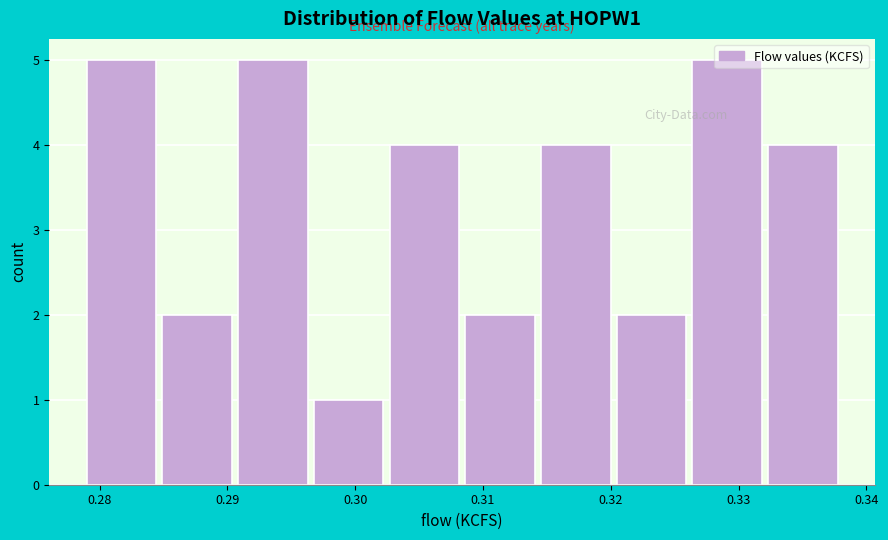

What is the height of the bar covering 0.279 to 0.285 on the x-axis? Neither the bar edges nor the heights are printed on the chart, so give them approximately, as read against the axes.

5